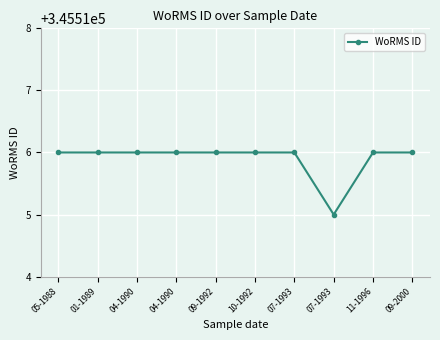

Does the chart have visible grid lines?

Yes